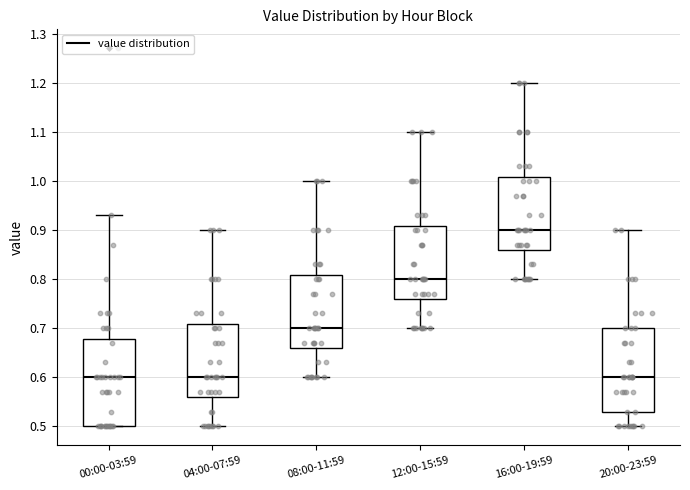

Where is the upper edge of the box for 00:00-03:59 on the y-axis? The values are not printed on the chart, so give them approximately, as read against the axis.

0.68